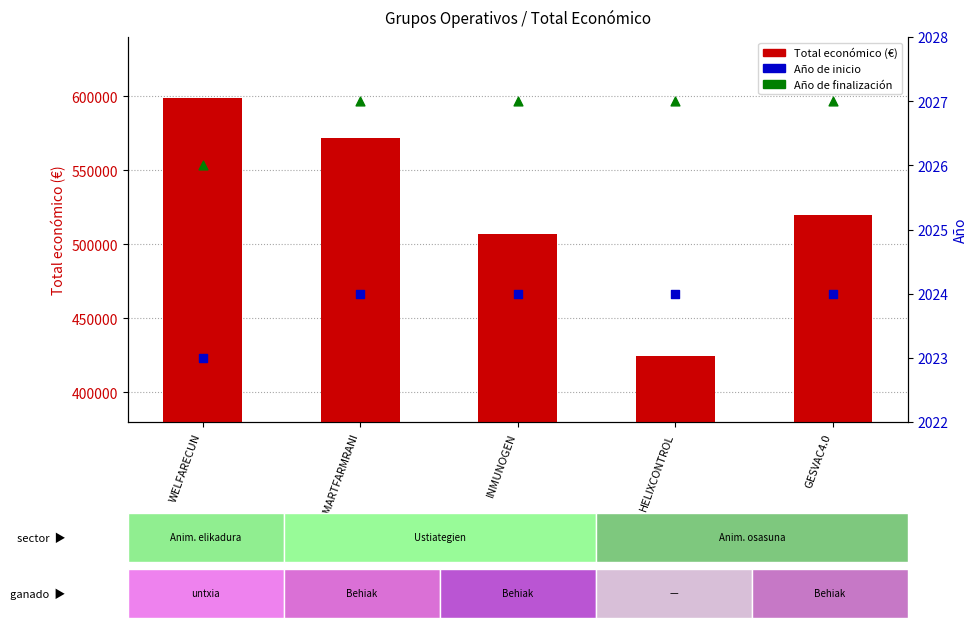

At which category is the sum across all series the highest?

WELFARECUN